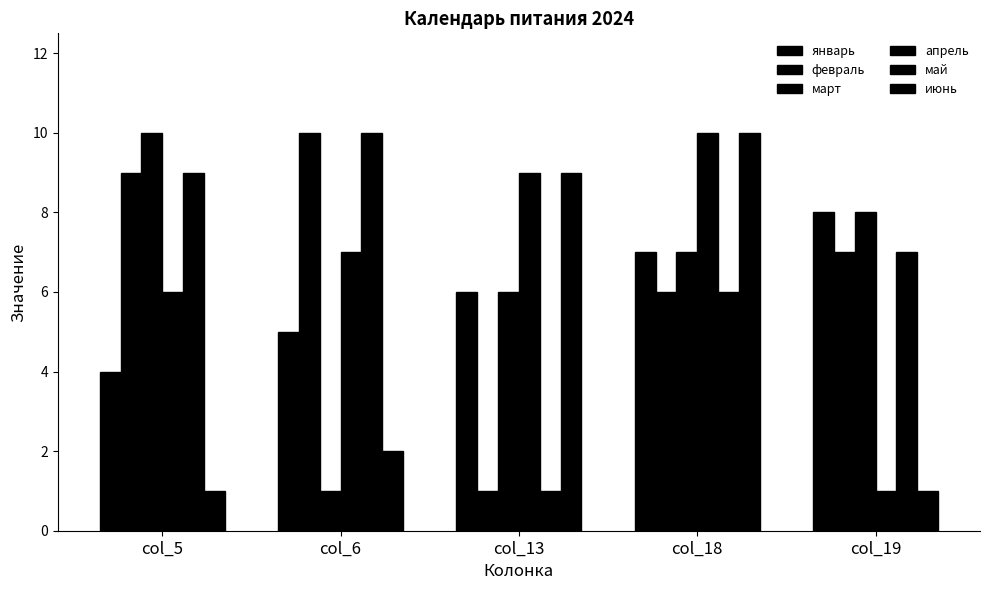

True or false: март has a value of 7 at col_18.

True